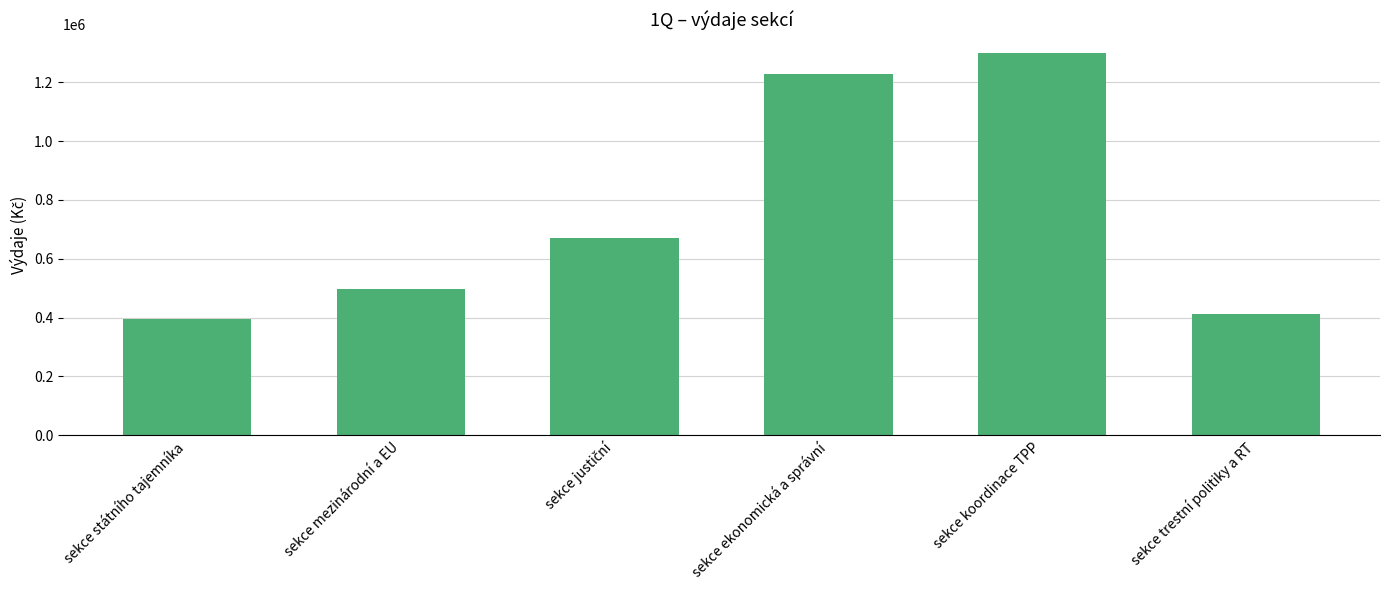

What is the approximate value at sekce ekonomická a správní?

1229000